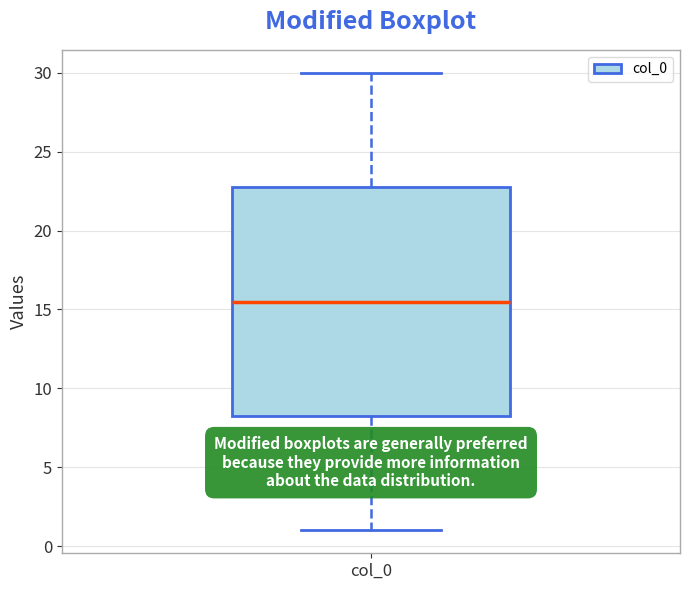

Where does the median line of the box for col_0 sit on the y-axis? The values are not printed on the chart, so give them approximately, as read against the axis.

15.5